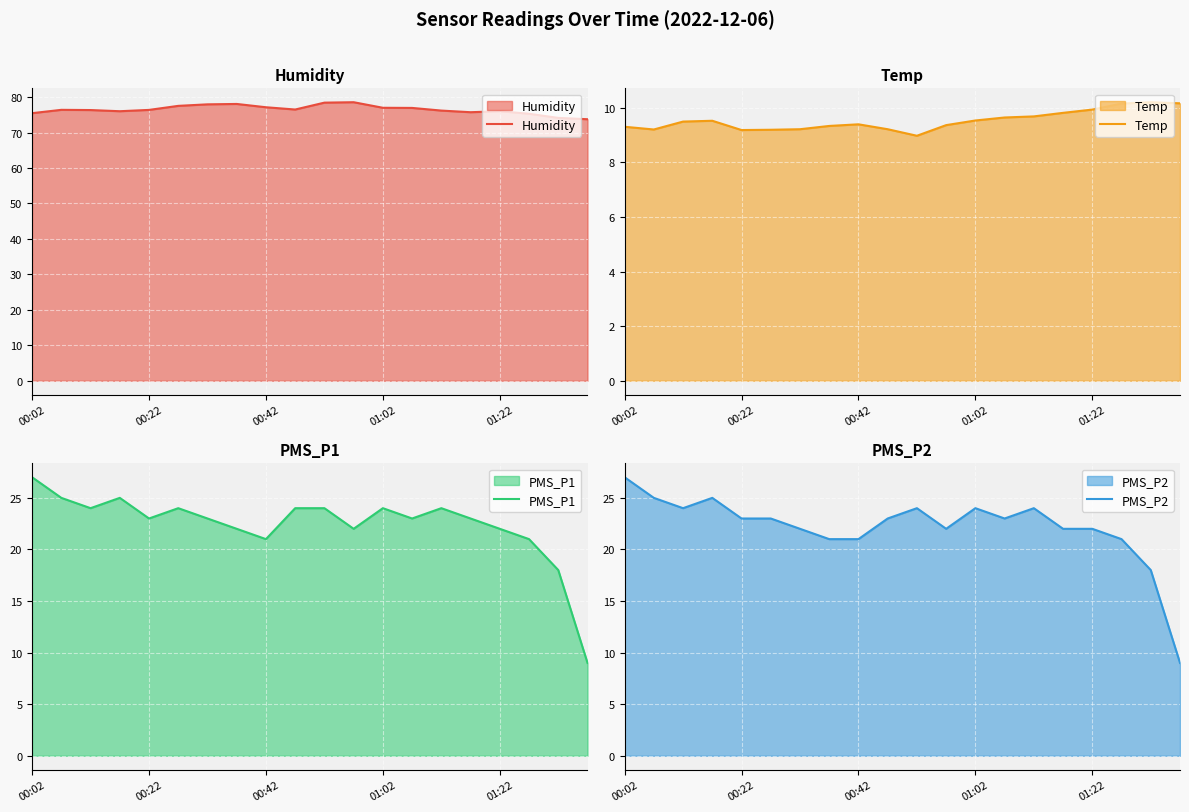

What are all the series names shown in the legend?

Humidity, Temp, PMS_P1, PMS_P2